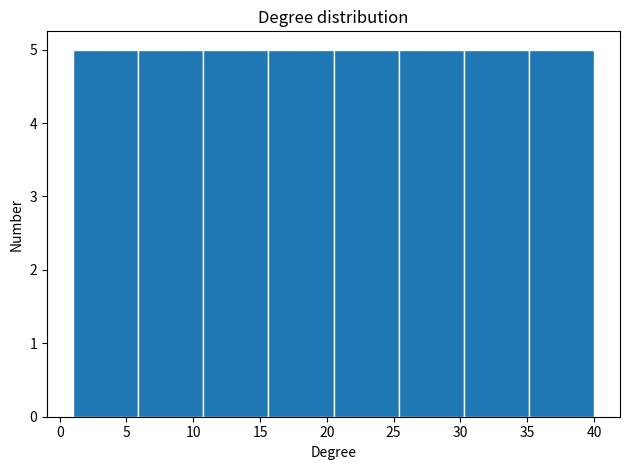

Reading left to right, transcribe this chart: for each bar, give the range it covers on the x-axis and its height. Neither the bar edges nor the heights are printed on the chart, so give them approximately, as read against the axes.

1.0 to 6.0: 5
6.0 to 11.0: 5
11.0 to 15.5: 5
15.5 to 20.5: 5
20.5 to 25.5: 5
25.5 to 30.5: 5
30.5 to 35.0: 5
35.0 to 40.0: 5